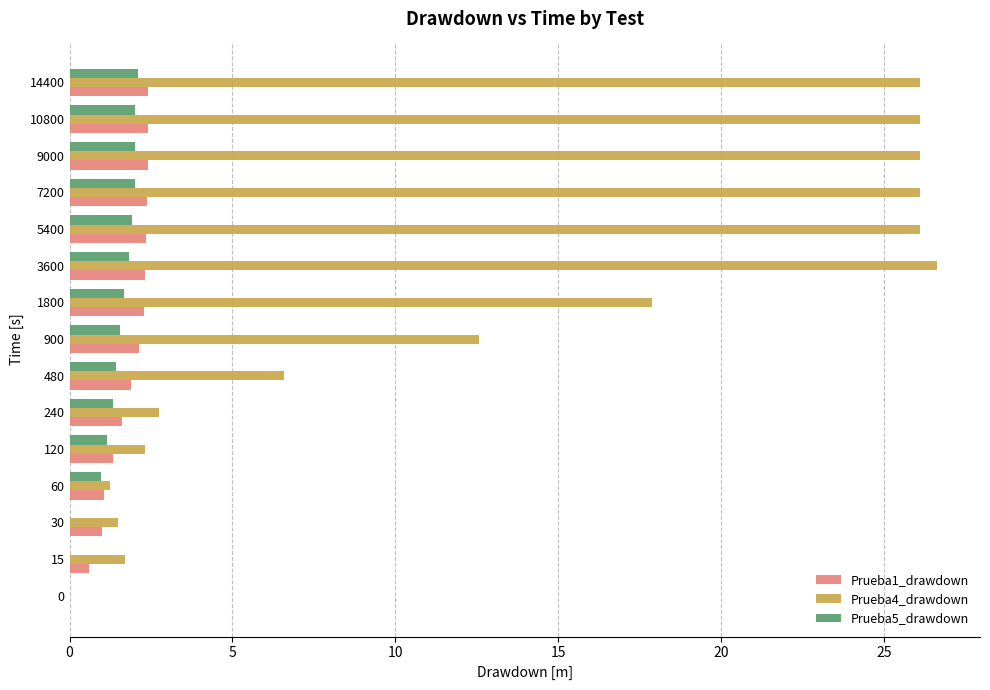

The value of Prueba5_drawdown at 120 is 1.2. True or false?

True